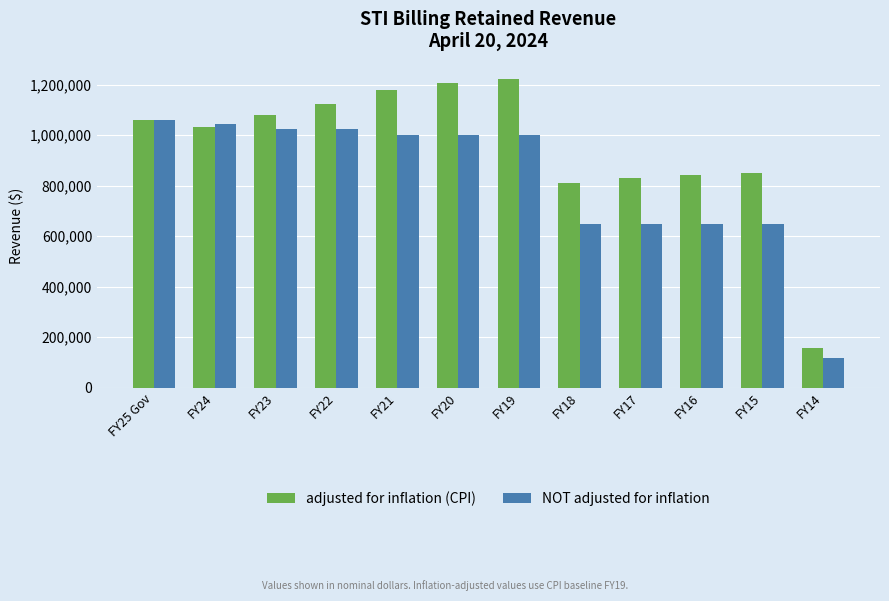

What is the sum of the adjusted for inflation (CPI) values at FY18 and FY17?

1639274